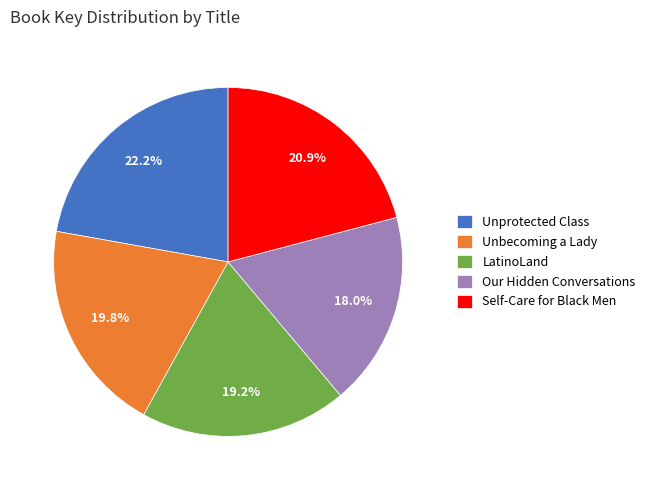

Do LatinoLand and Our Hidden Conversations together represent more than half of the pie?

No